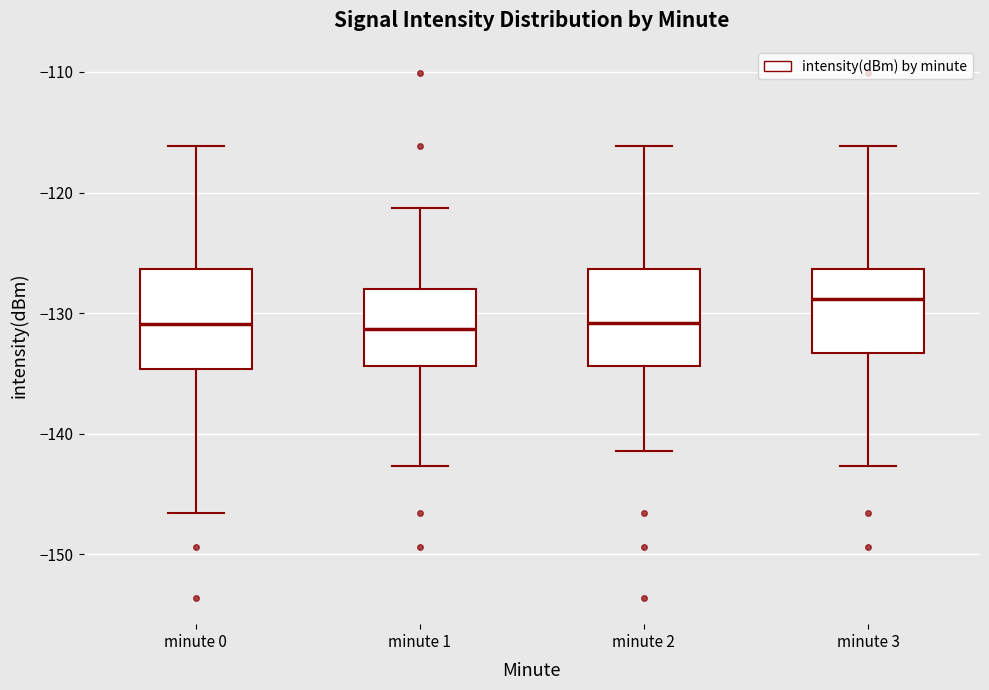

Where does the median line of the box for minute 2 sit on the y-axis? The values are not printed on the chart, so give them approximately, as read against the axis.

-131